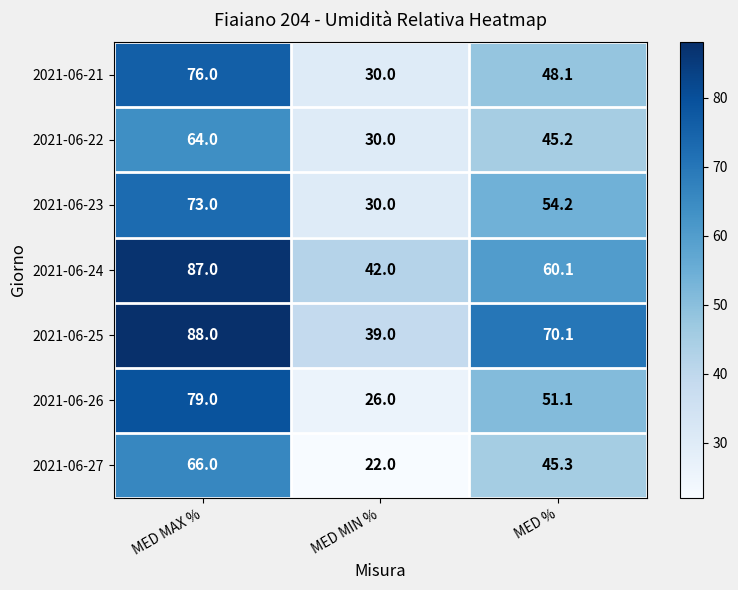

At which label does 2021-06-24 first exceed 60?

MED MAX %